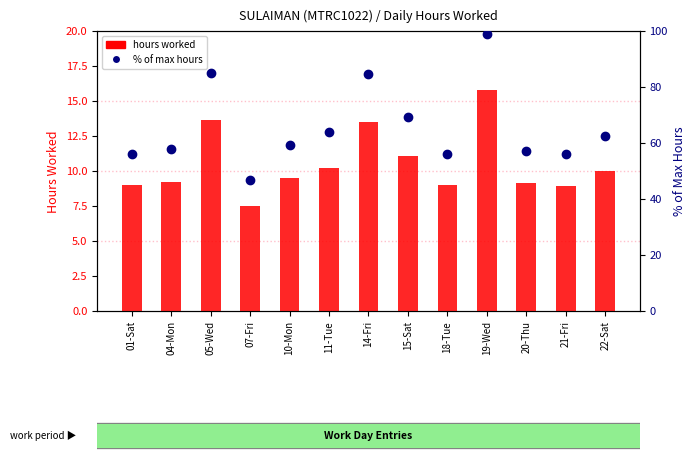

Reading left to right, transcribe all the data shown in this chart.

hours worked: 01-Sat=9.0	04-Mon=9.2	05-Wed=13.6	07-Fri=7.5	10-Mon=9.5	11-Tue=10.2	14-Fri=13.5	15-Sat=11.1	18-Tue=9.0	19-Wed=15.8	20-Thu=9.1	21-Fri=8.9	22-Sat=10.0
percentile of max hours: 01-Sat=56.2	04-Mon=57.8	05-Wed=85.1	07-Fri=46.9	10-Mon=59.2	11-Tue=64.0	14-Fri=84.5	15-Sat=69.2	18-Tue=56.1	19-Wed=98.8	20-Thu=57.0	21-Fri=55.9	22-Sat=62.4